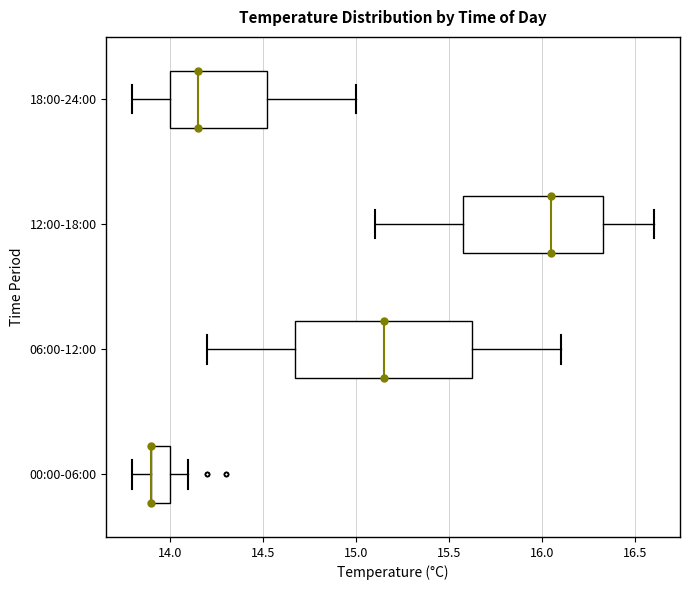

Reading bottom to top, transcribe this box plot: for each box, give where its median line is, the range the box spans, and where its two whiskers end, as read against the x-axis. The values are not printed on the chart, so give them approximately, as read against the axis.

00:00-06:00: median 13.90 (drawn on the box's left edge), box 13.90 to 14.00, whiskers 13.80 to 14.10
06:00-12:00: median 15.15, box 14.70 to 15.65, whiskers 14.20 to 16.10
12:00-18:00: median 16.05, box 15.60 to 16.35, whiskers 15.10 to 16.60
18:00-24:00: median 14.15, box 14.00 to 14.55, whiskers 13.80 to 15.00